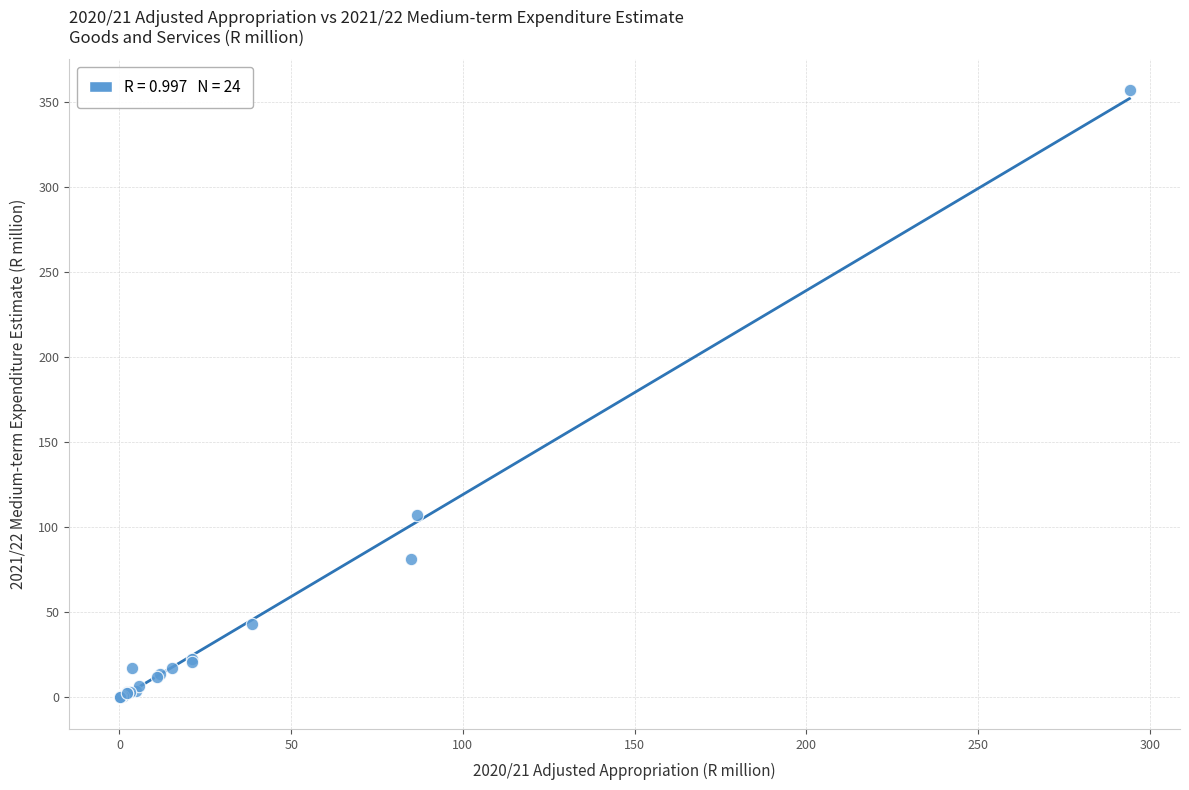

What Y value in the scatter plot is closest to 178?

107.0